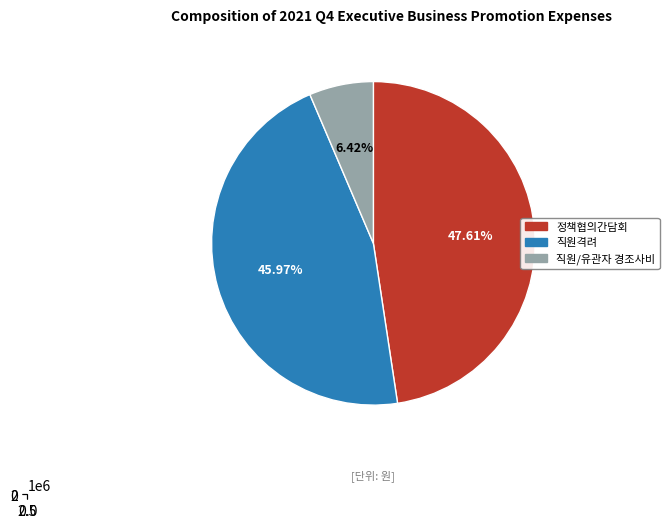

True or false: 정책협의간담회 accounts for 48% of the total.

True